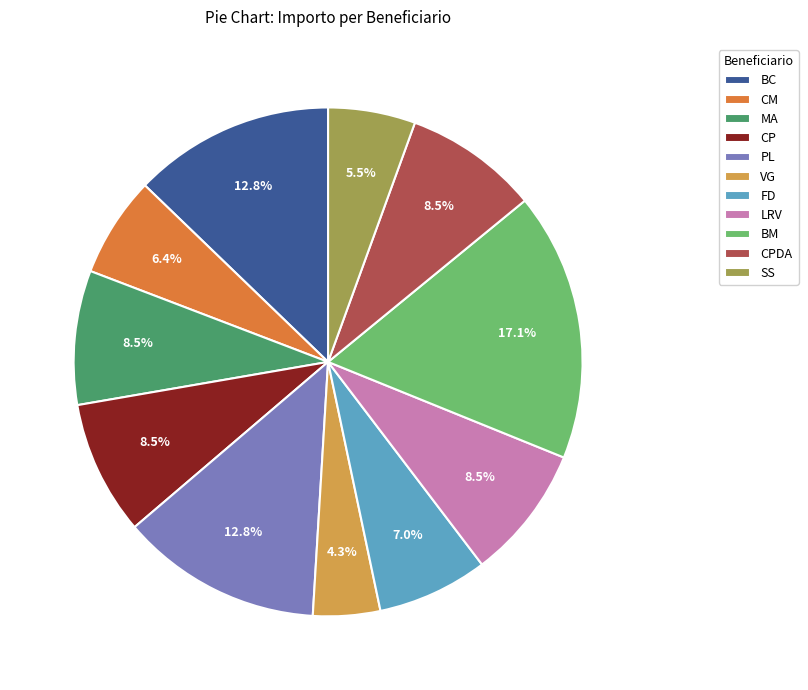

Do BM and FD together represent more than half of the pie?

No